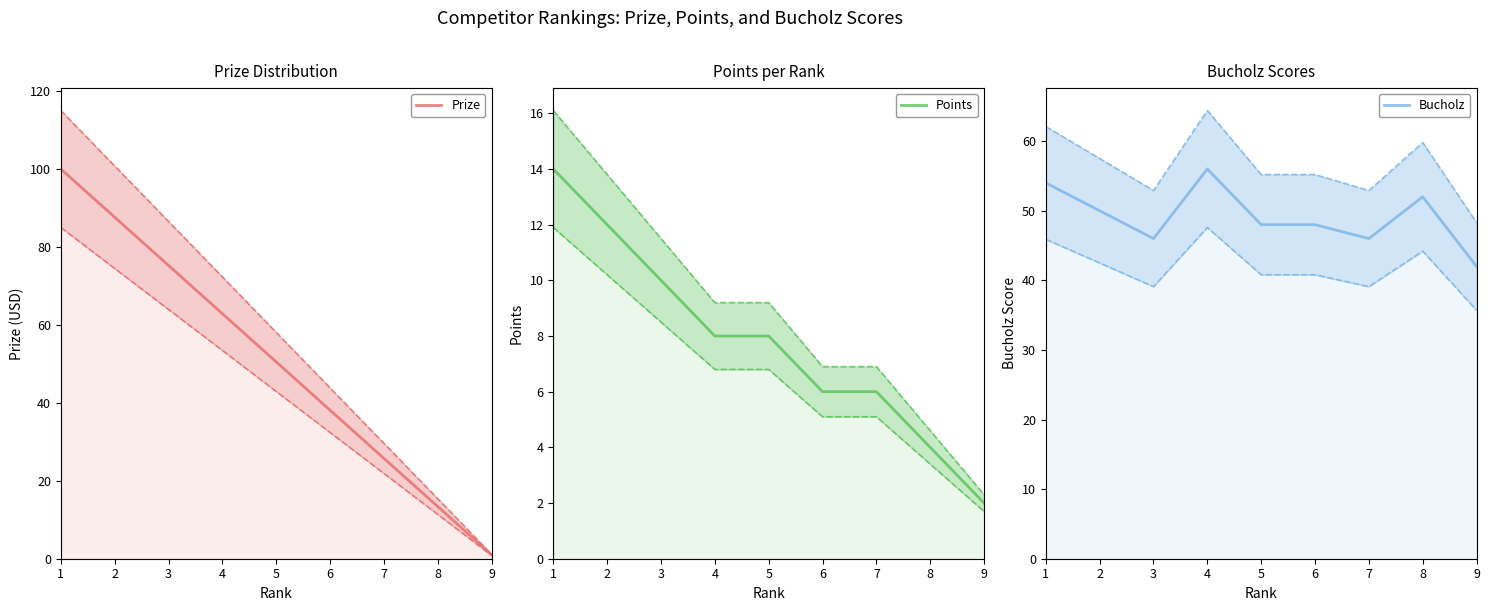

True or false: Points and Bucholz intersect in this chart.

False